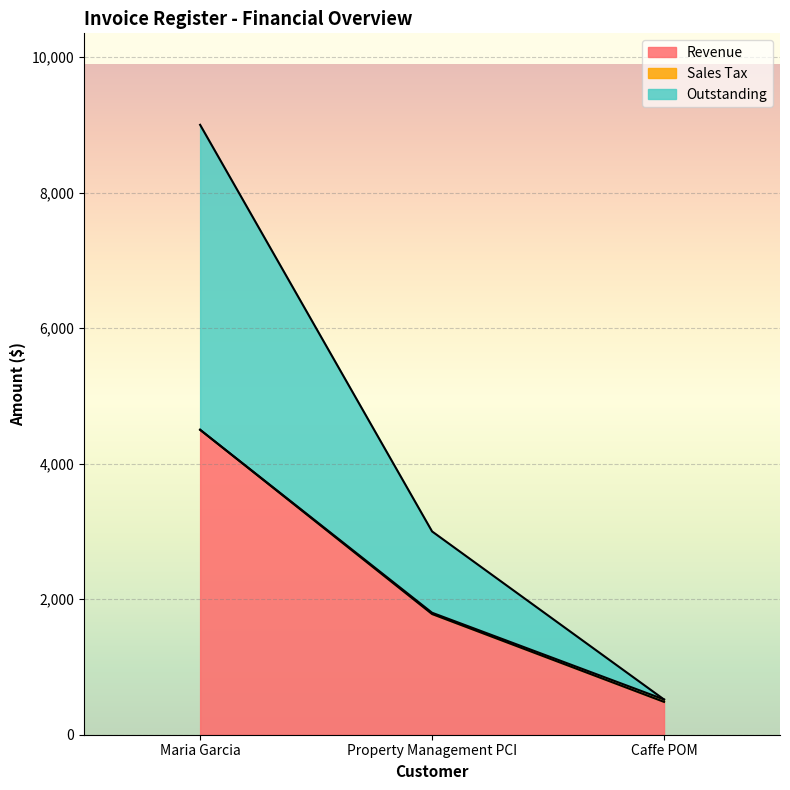

Does the chart display data point markers on the line(s)?

No